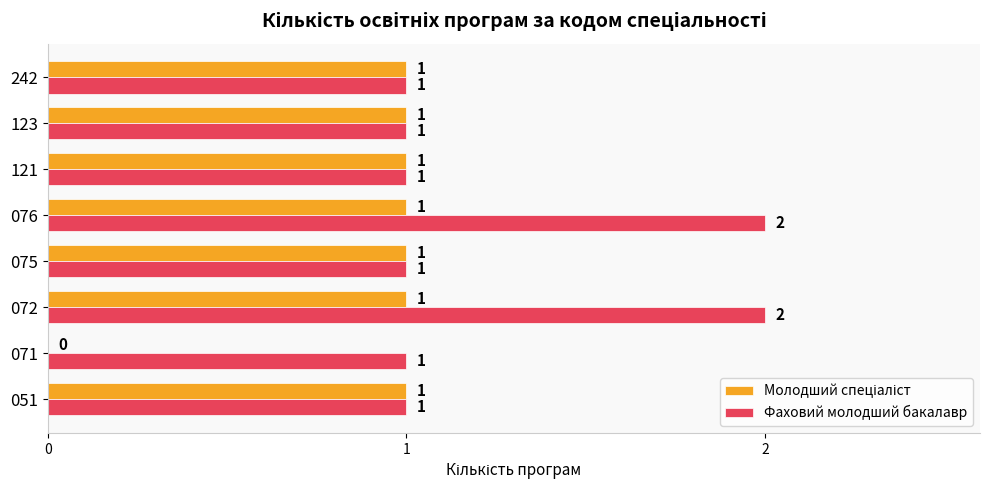

The value of Фаховий молодший бакалавр at 072 is 3. True or false?

False